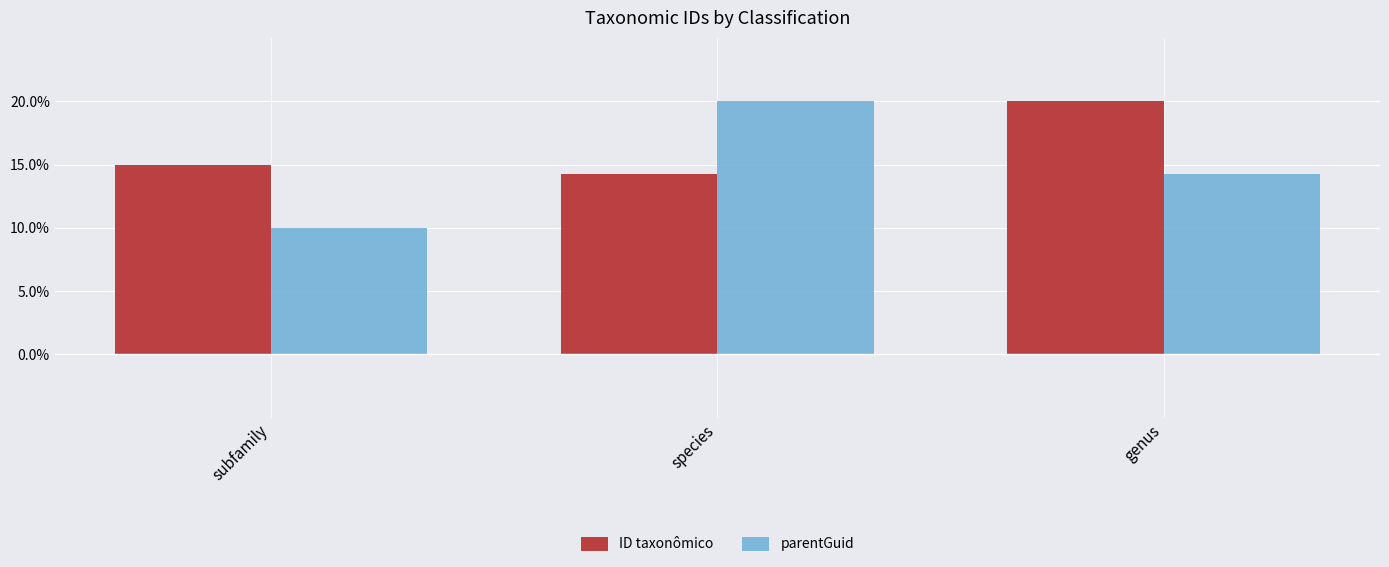

How many data points in parentGuid are above 14?

2